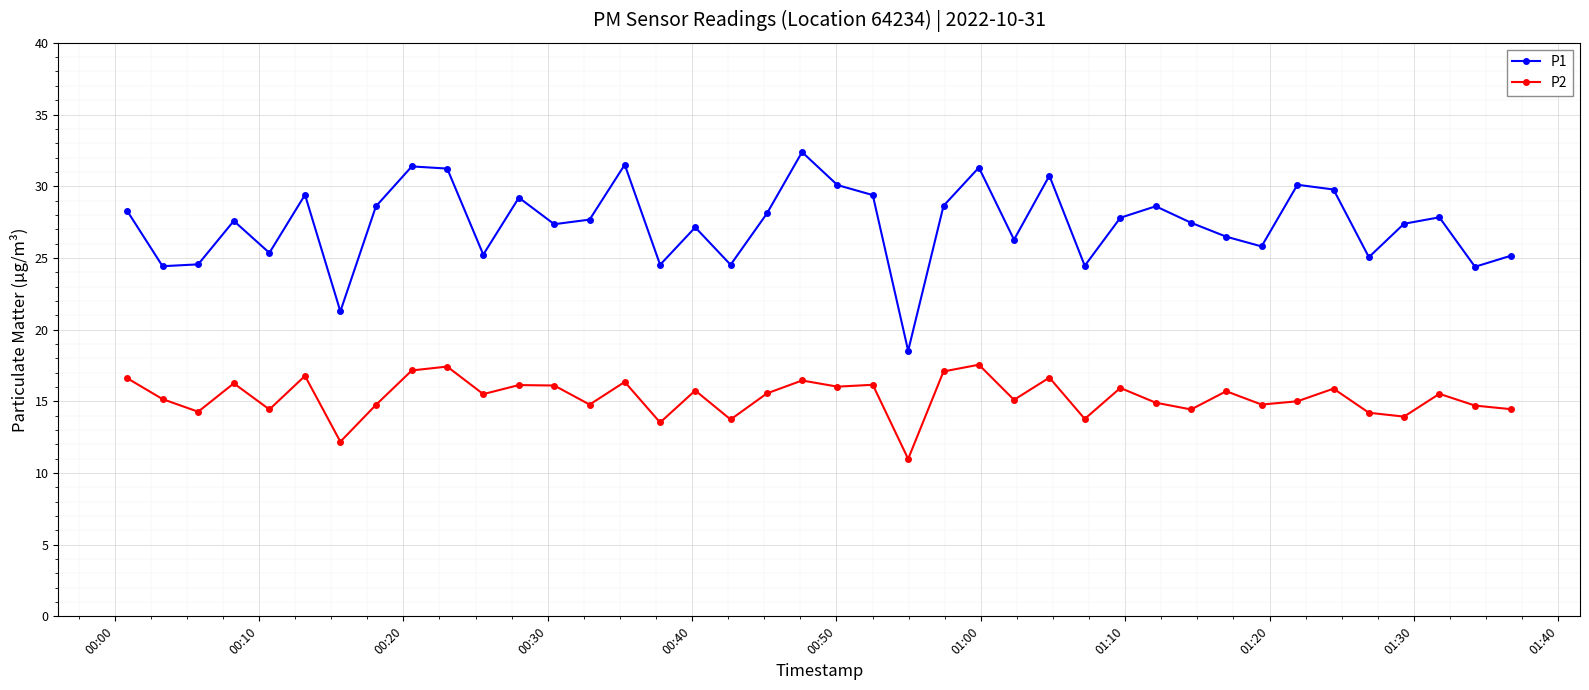

Which series has the largest total across all categories?

P1